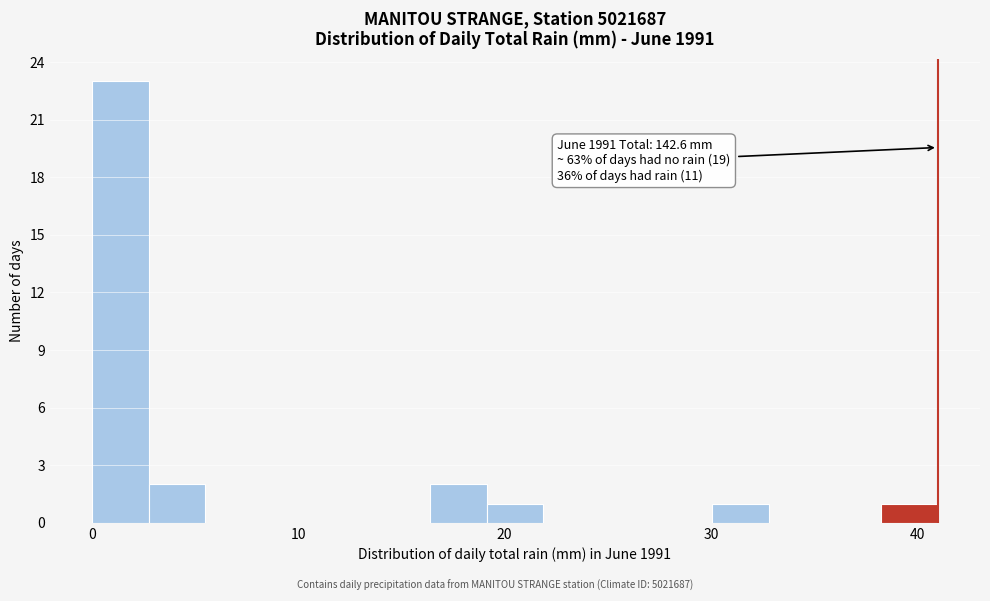

Around what value on the x-axis is the tallest bar? Give the approximate position of its centre, as read against the axis.

1